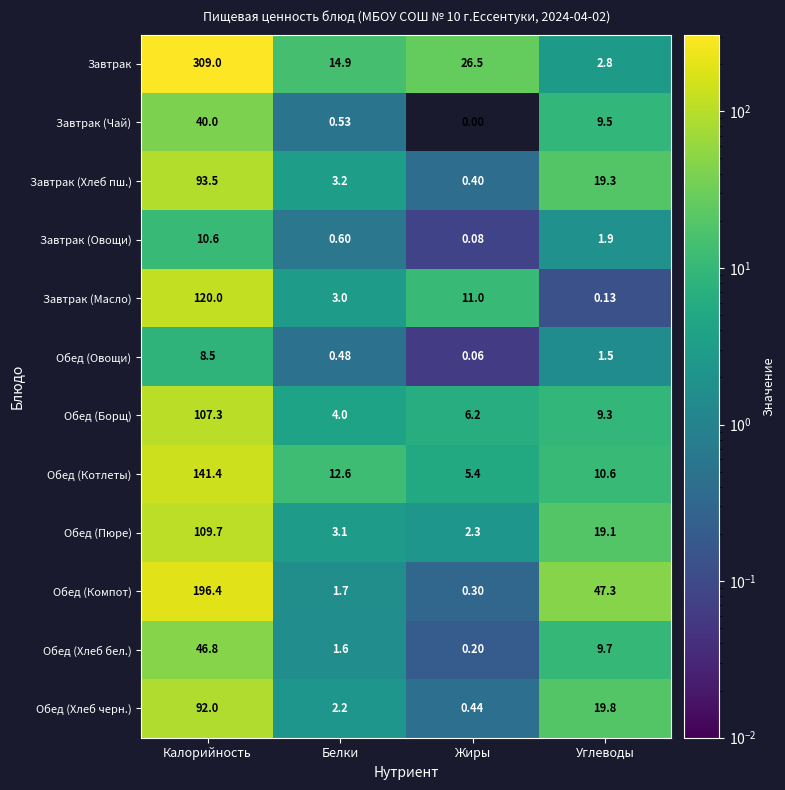

At which label does Завтрак (Масло) reach its peak?

Калорийность